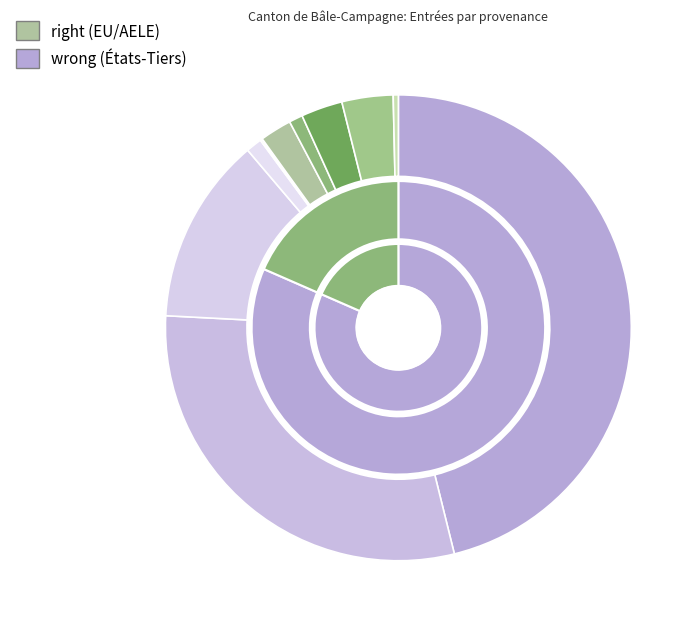

What is the ratio of the value at UE-17 to the value at Asie?

8.4